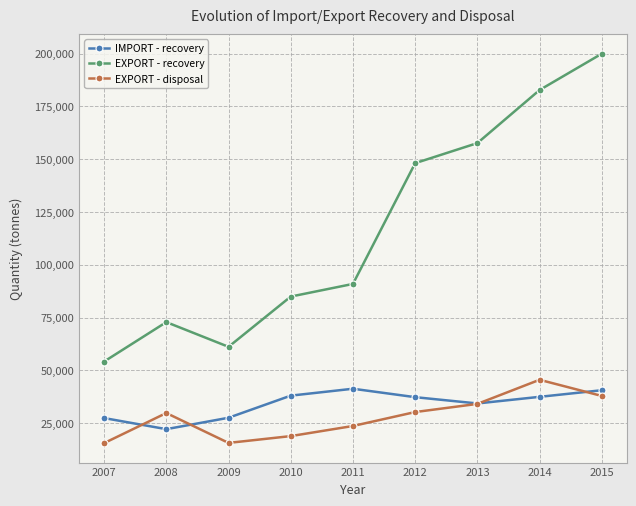

Which series has the widest spread of values?

EXPORT - recovery